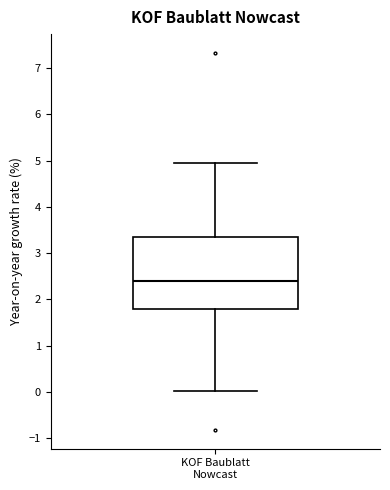

Read this box plot against the y-axis: the position of the median line, the range covered by the box, and the ends of both whiskers. The values are not printed on the chart, so give them approximately, as read against the axis.

median 2.4, box 1.8 to 3.3, whiskers 0.0 to 4.9